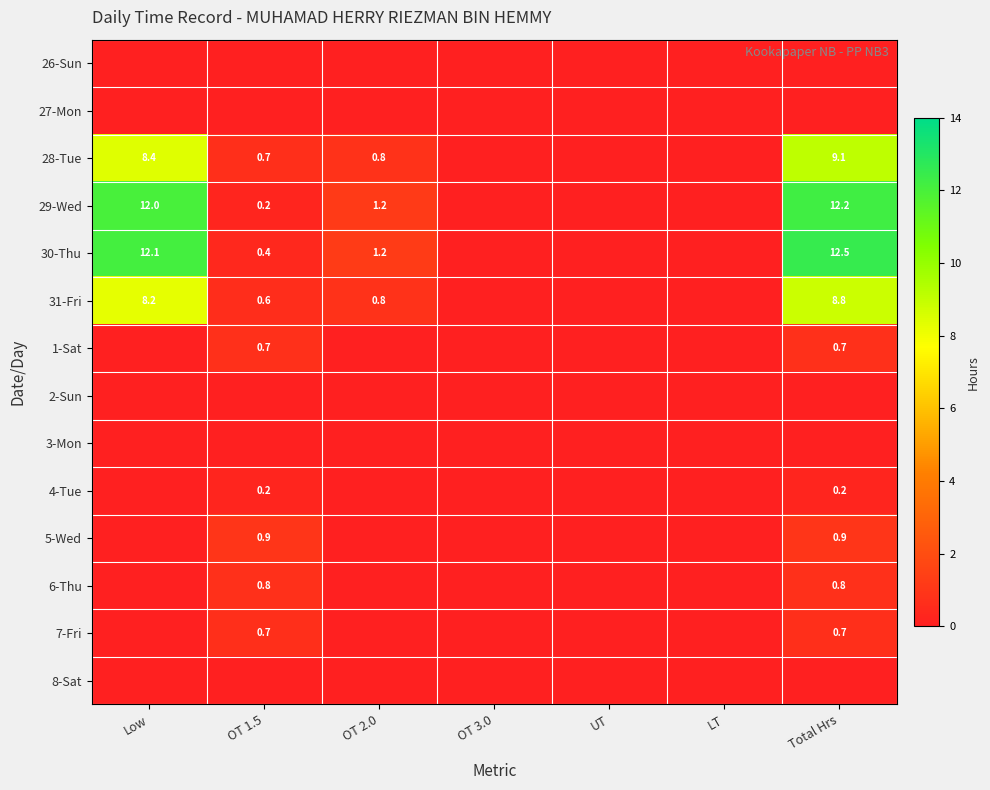

The 7-Fri series shows 0.7 at Total Hrs. True or false?

True